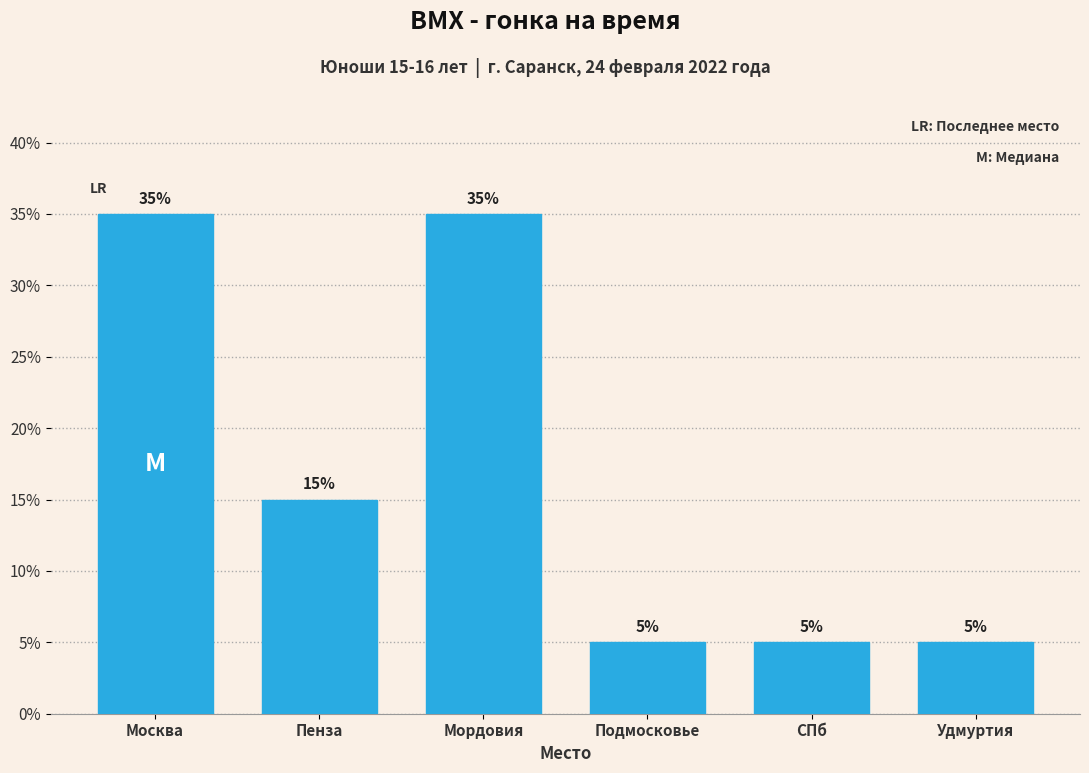

Reading right to left, transcribe all the data shown in this chart.

5	5	5	35	15	35